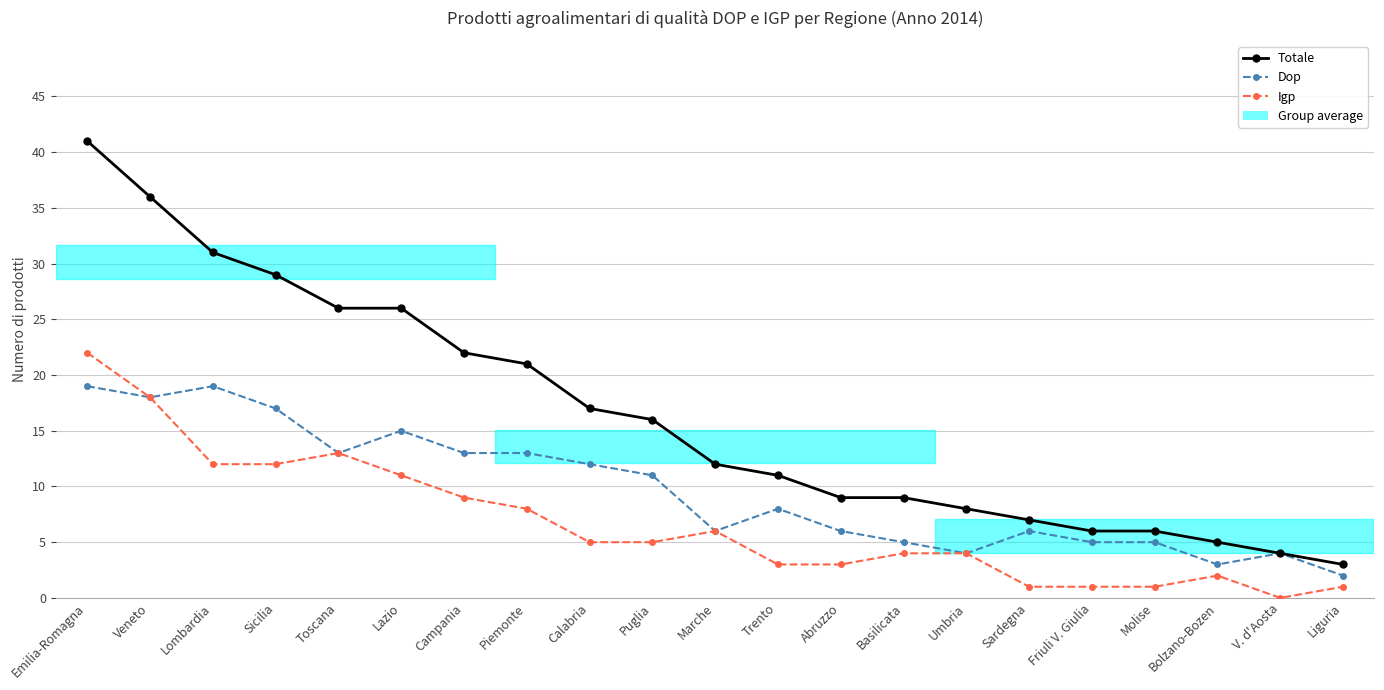

What position from the left is Bolzano-Bozen?

19